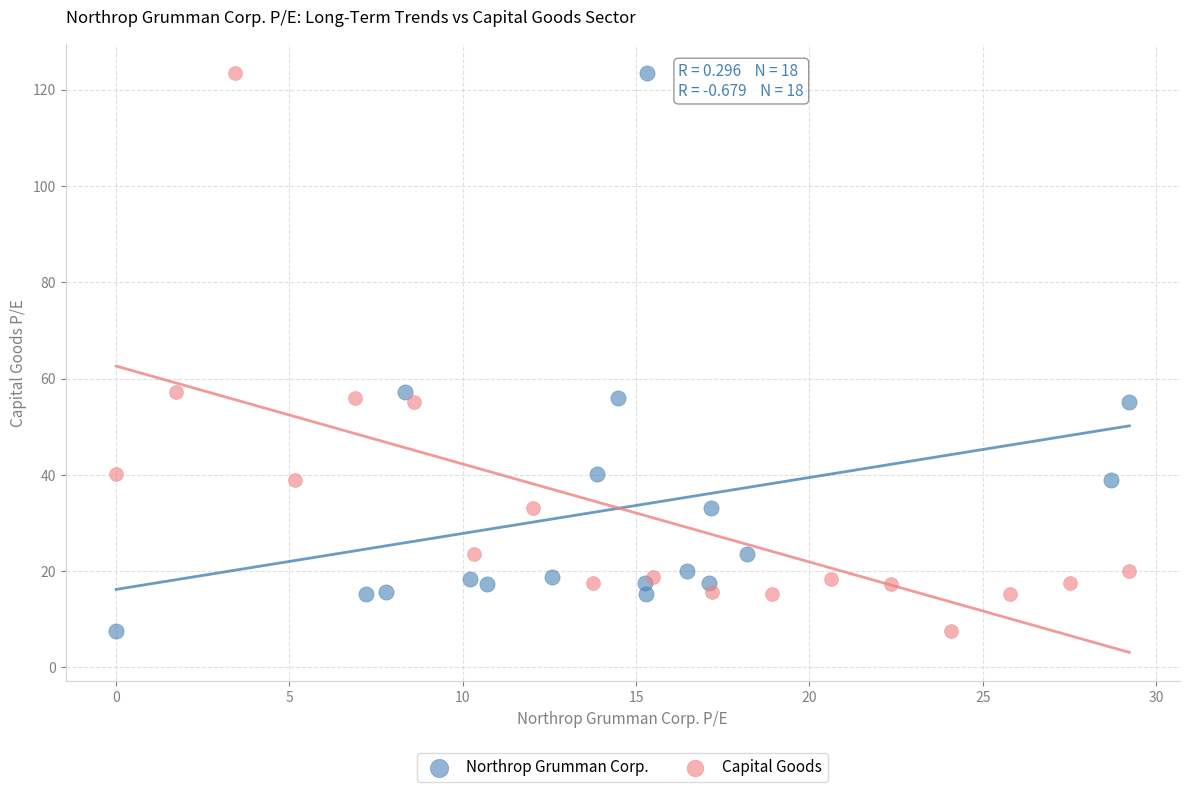

What are all the series names shown in the legend?

Northrop Grumman Corp., Capital Goods